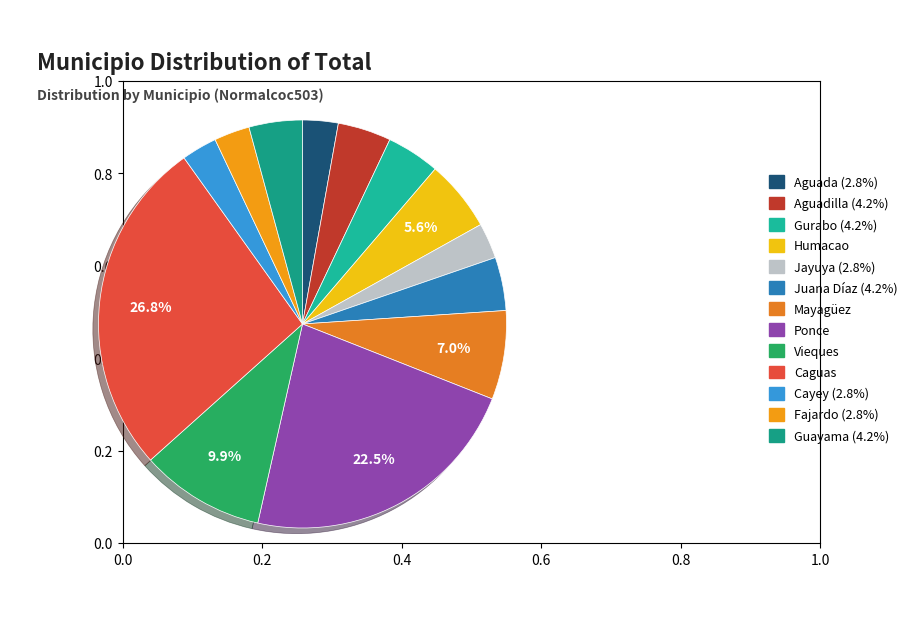

Which category has the smallest portion of the pie?

Aguada